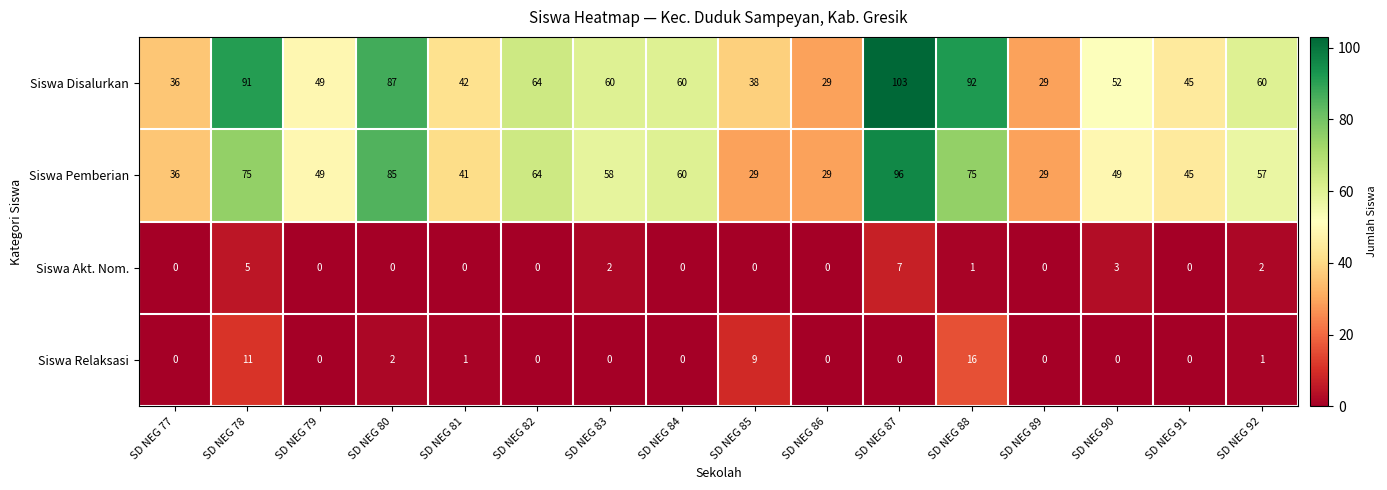

What is the sum of the Siswa Relaksasi values at SD NEG 88 and SD NEG 77?

16